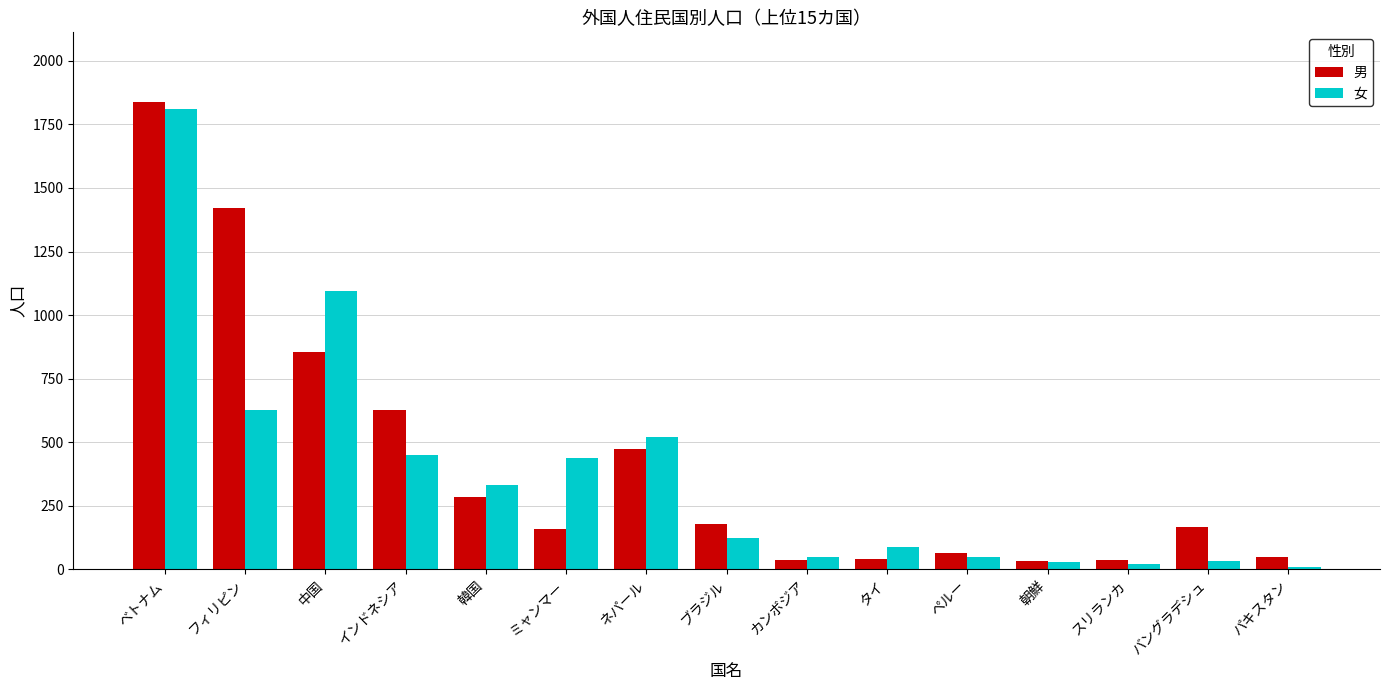

What is the spread (max minus min) of values at ペルー?

17